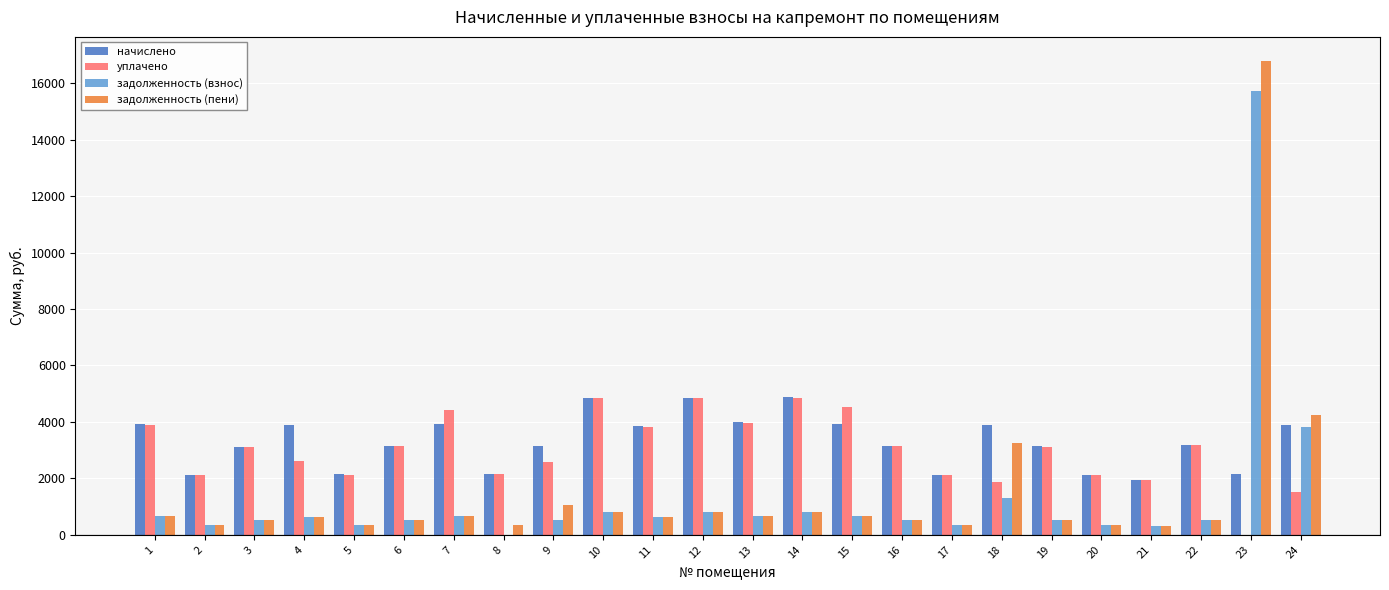

Which series has the widest spread of values?

задолженность (пени)